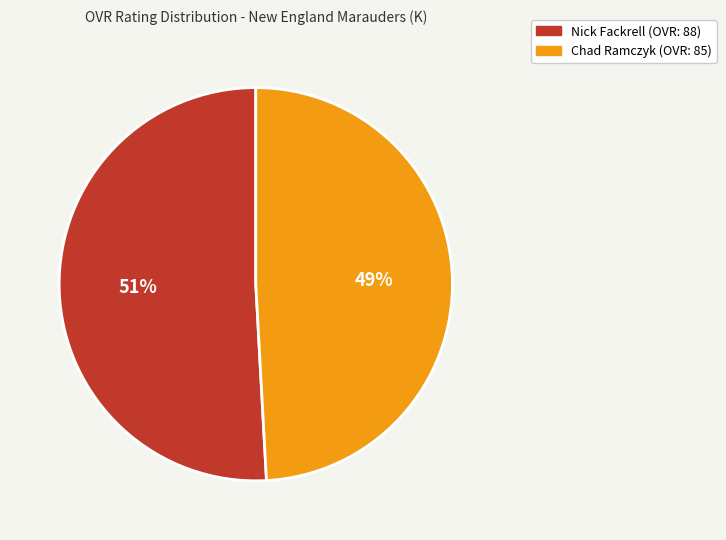

Which has a higher value, Nick Fackrell or Chad Ramczyk?

Nick Fackrell